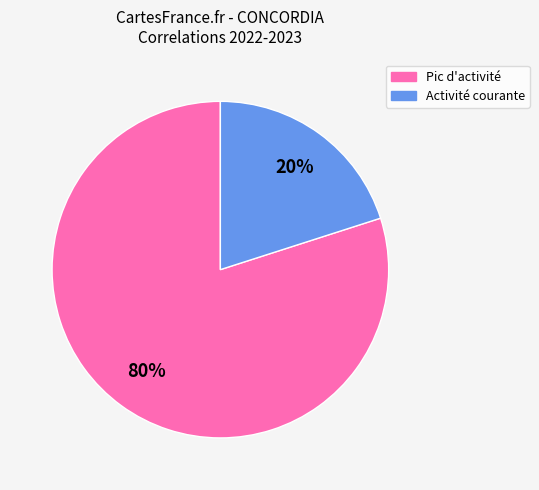

To the nearest percent, what is the difference between the largest and smallest slice percentages?

60%